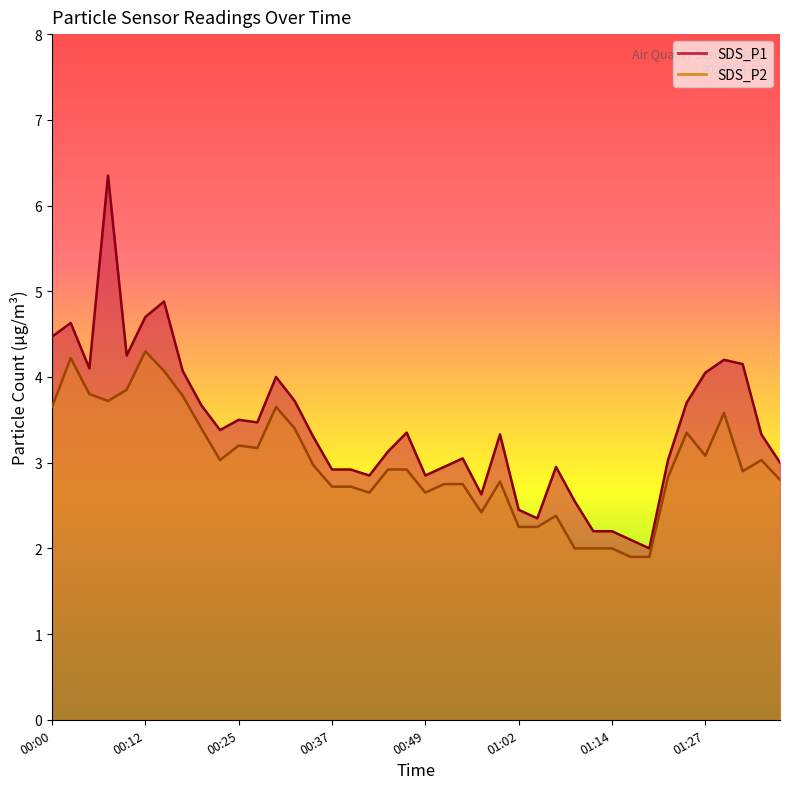

What is the approximate value of SDS_P1 at 00:17?

4.1